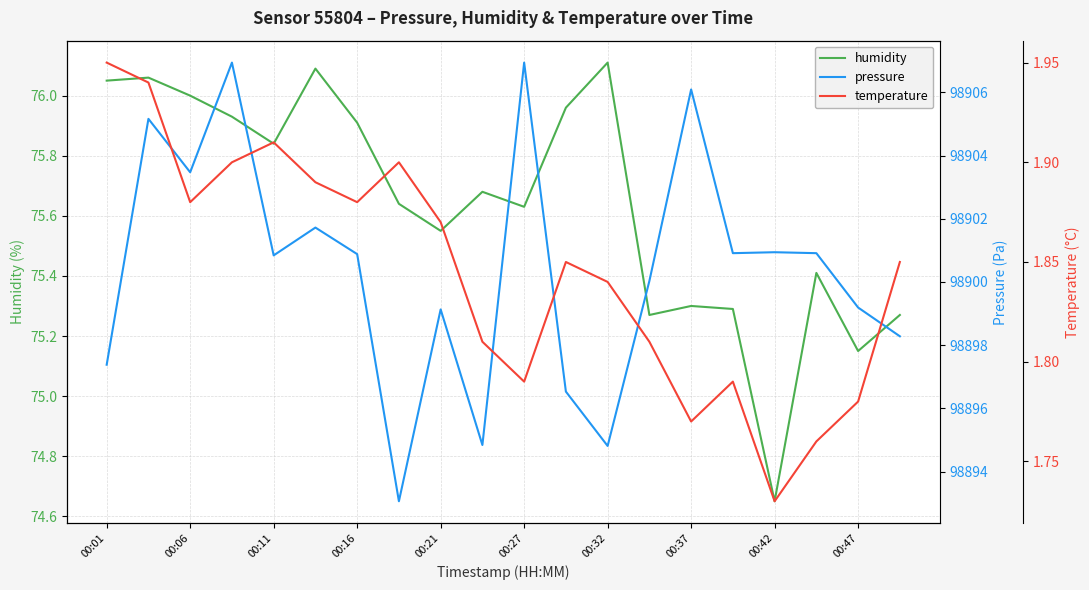

At which label is humidity closest to 75?

00:47